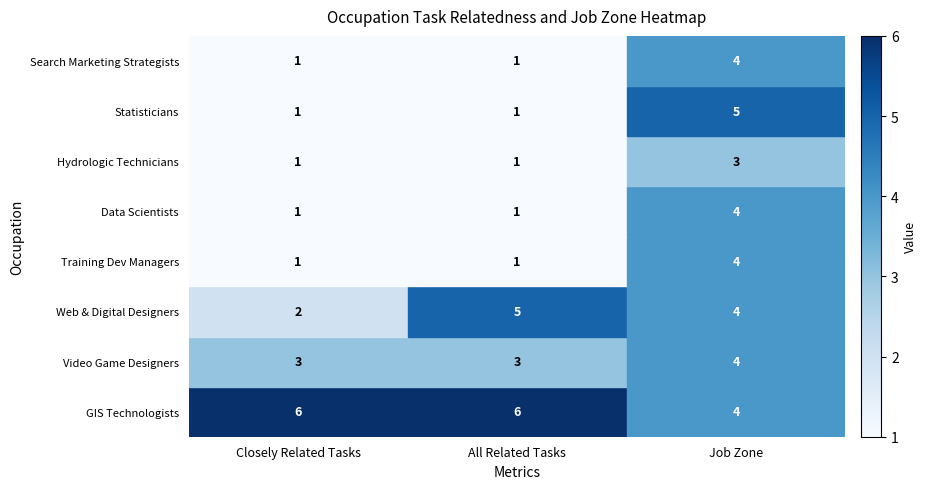

What is the greatest value displayed?

6